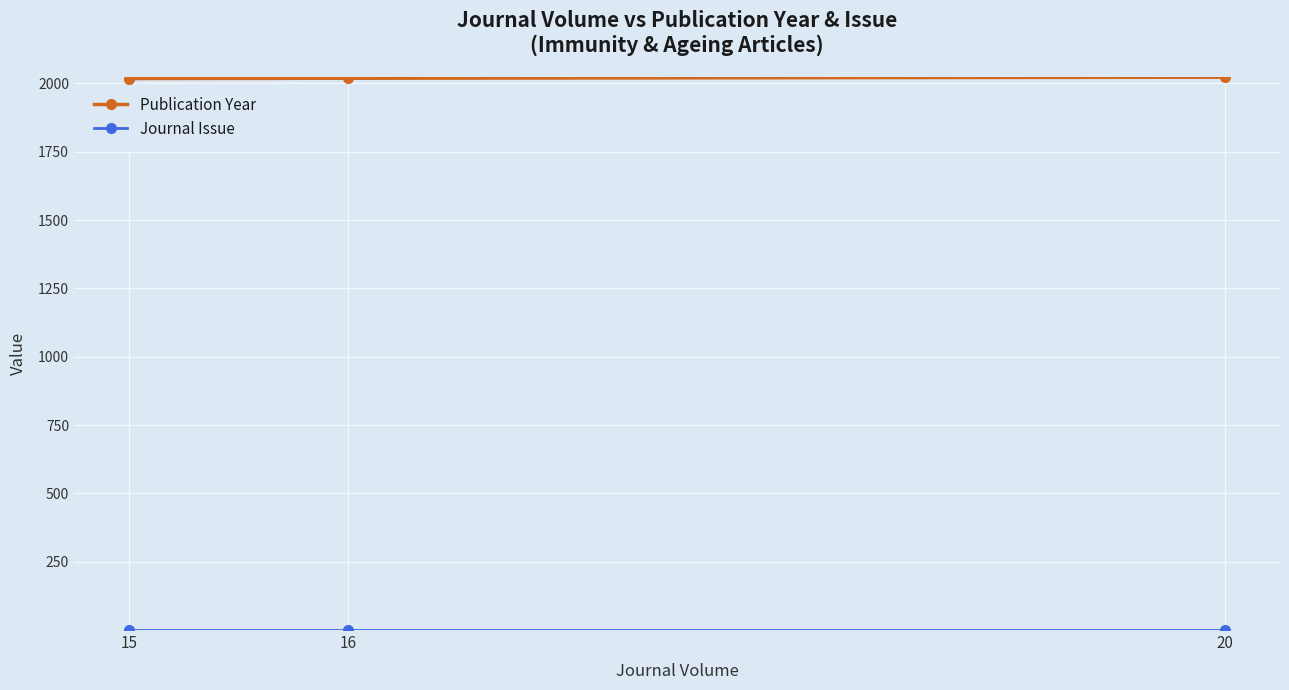

What is the maximum value shown in the chart?

2023